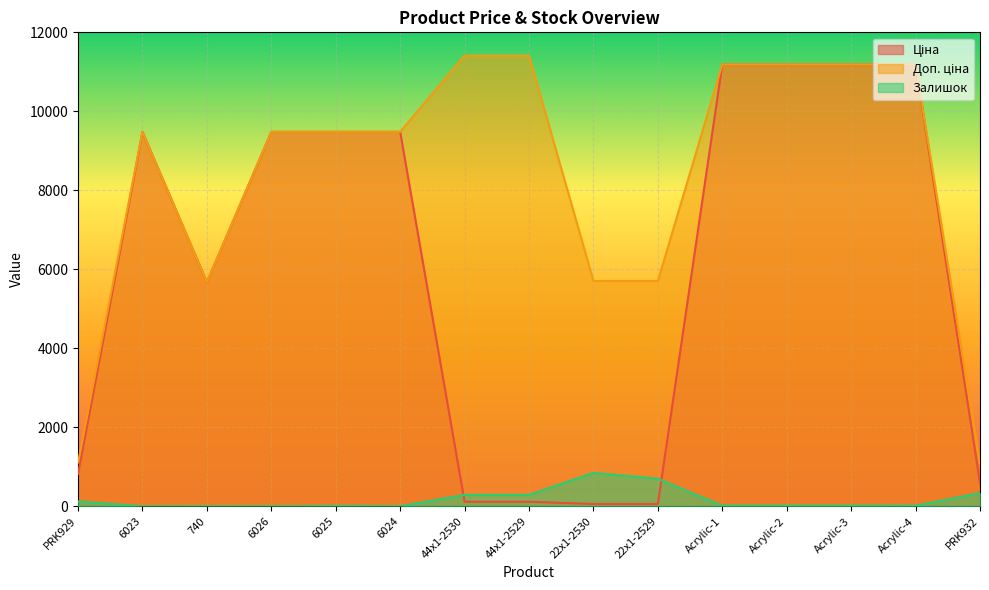

How many lines are shown in the chart?

3